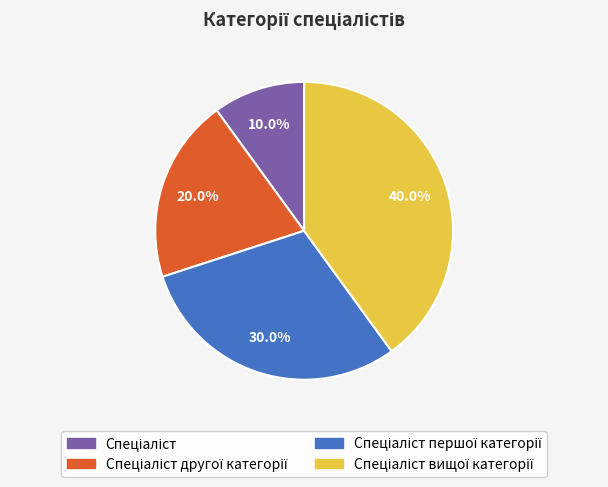

Does any single category account for the majority?

No